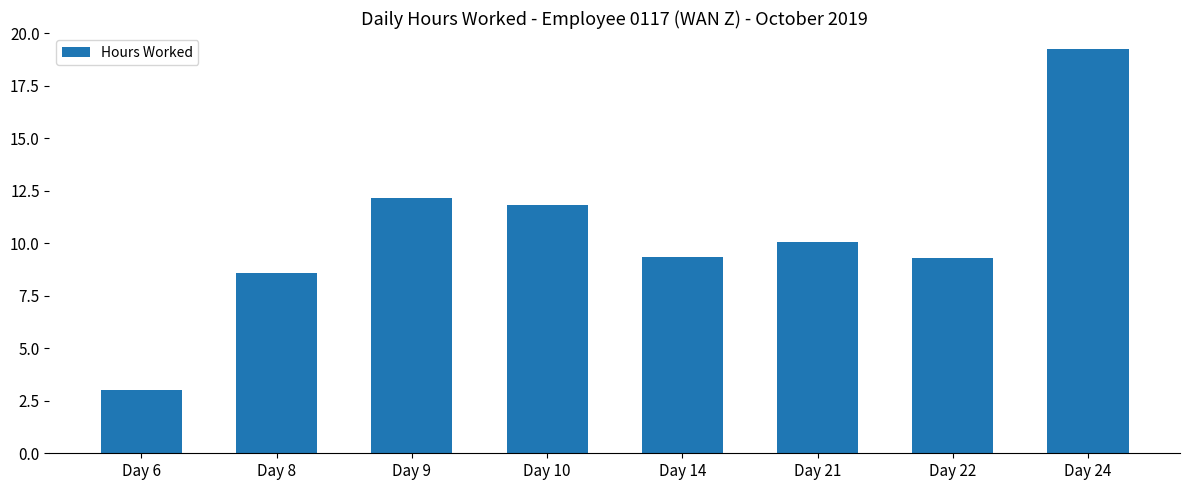

What value does the data have at Day 24?

19.2